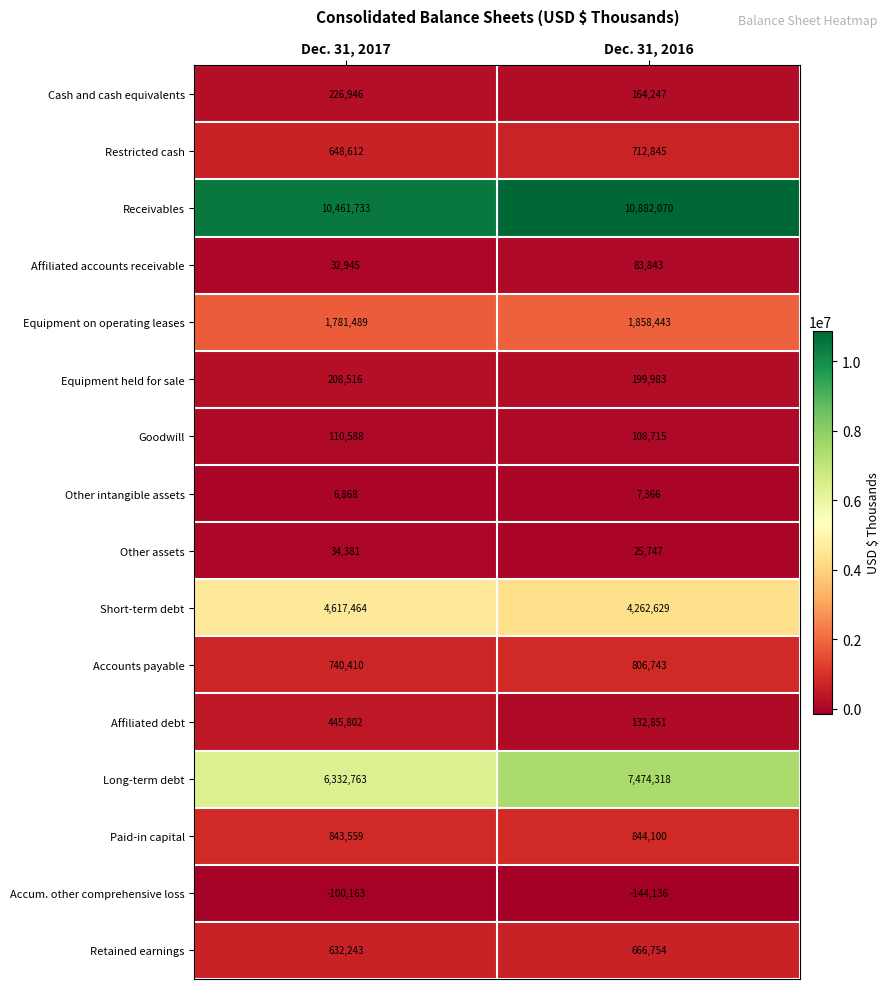

What is the difference between the Long-term debt values at Dec. 31, 2017 and Dec. 31, 2016?

1141555